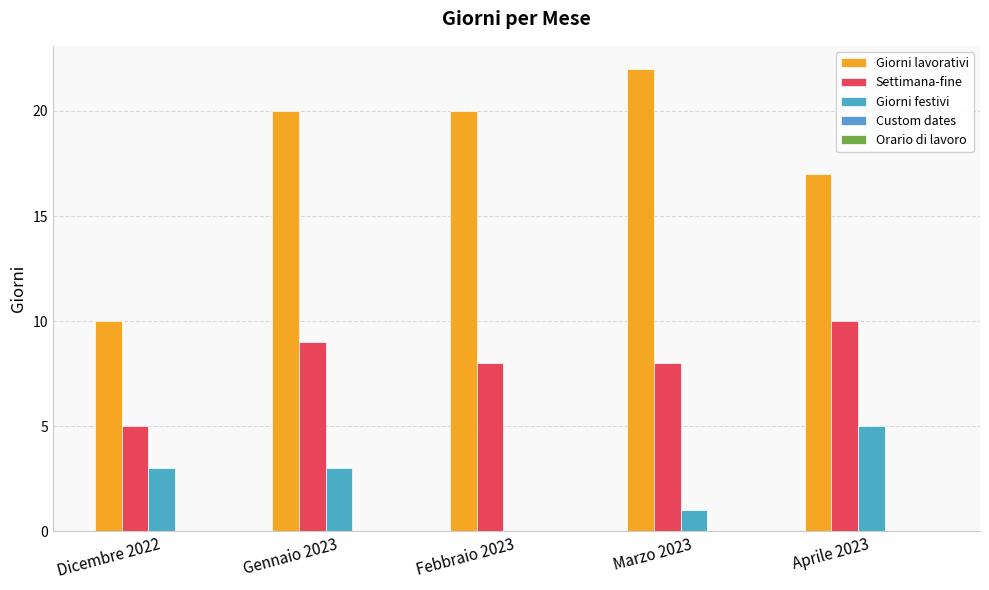

How many series are shown in this chart?

3